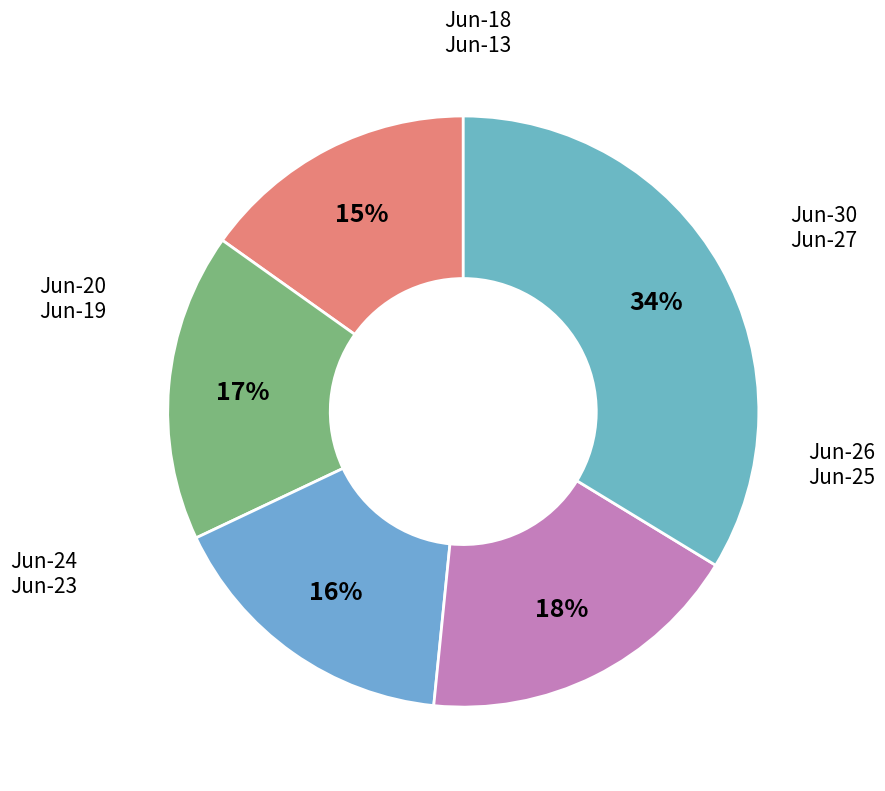

How many slices are in this pie chart?

5